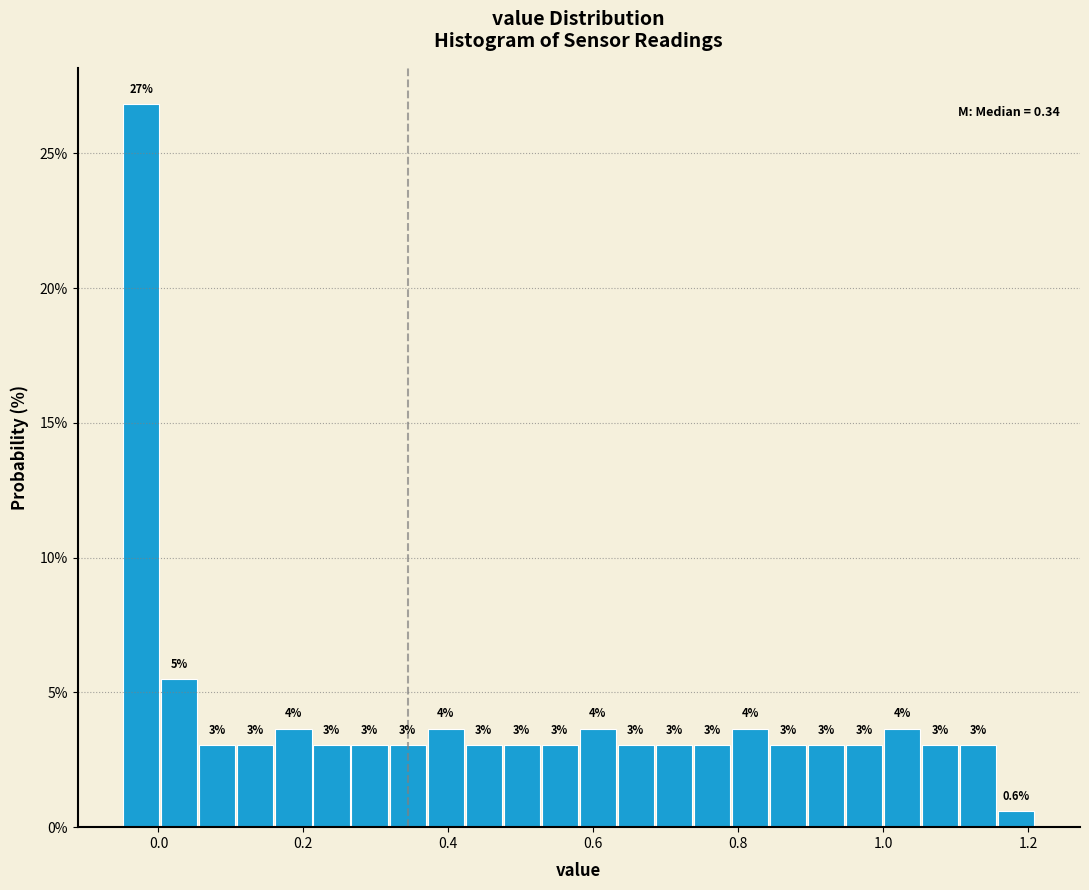

Around what value on the x-axis is the tallest bar? Give the approximate position of its centre, as read against the axis.

-0.02